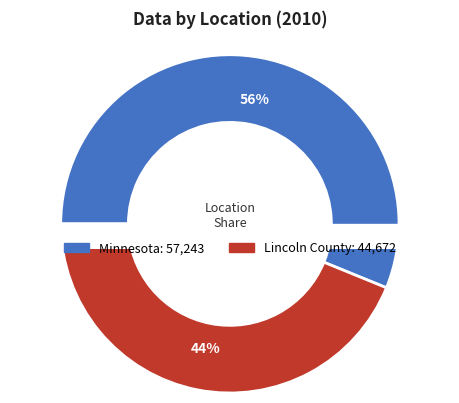

To the nearest percent, what is the combined percentage of Lincoln County and Minnesota?

100%